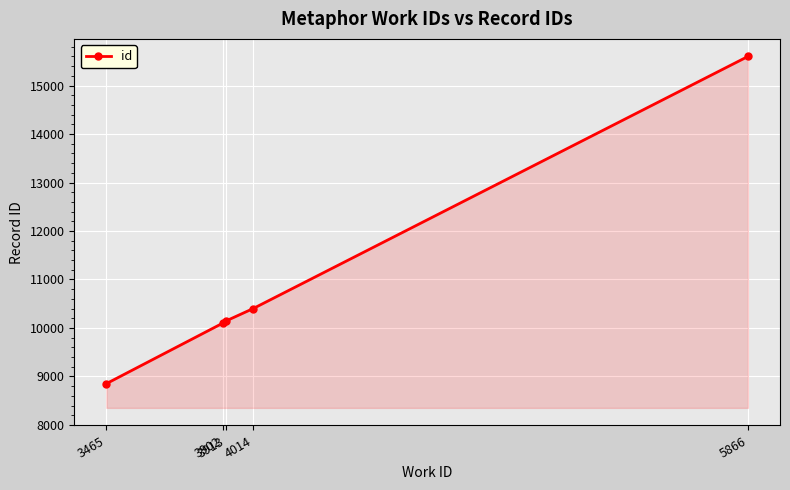

Which label corresponds to the largest value in the chart?

5866